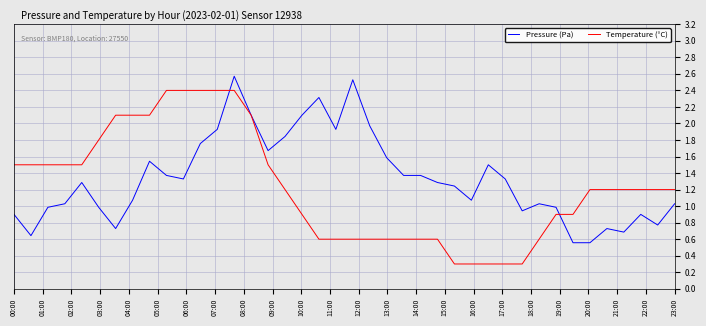

List the series in order of their peak value, highest first.

Pressure (Pa), Temperature (°C)